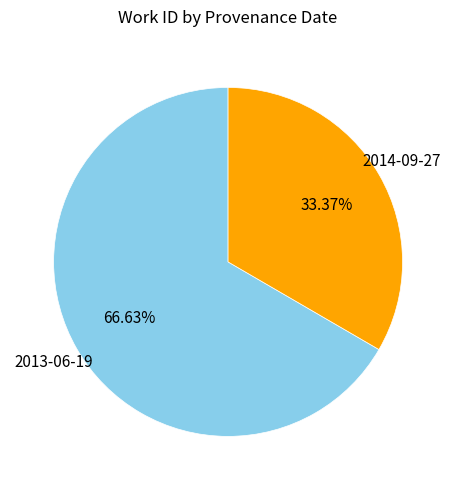

Approximately how many times larger is the value at 2014-09-27 compared to 2013-06-19?

0.5